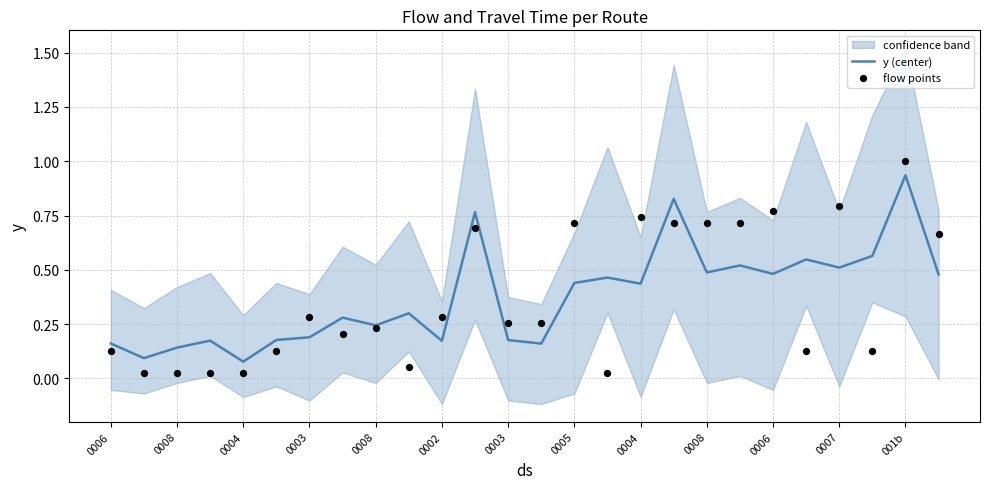

Which series has the largest Y range (max minus min)?

flow points